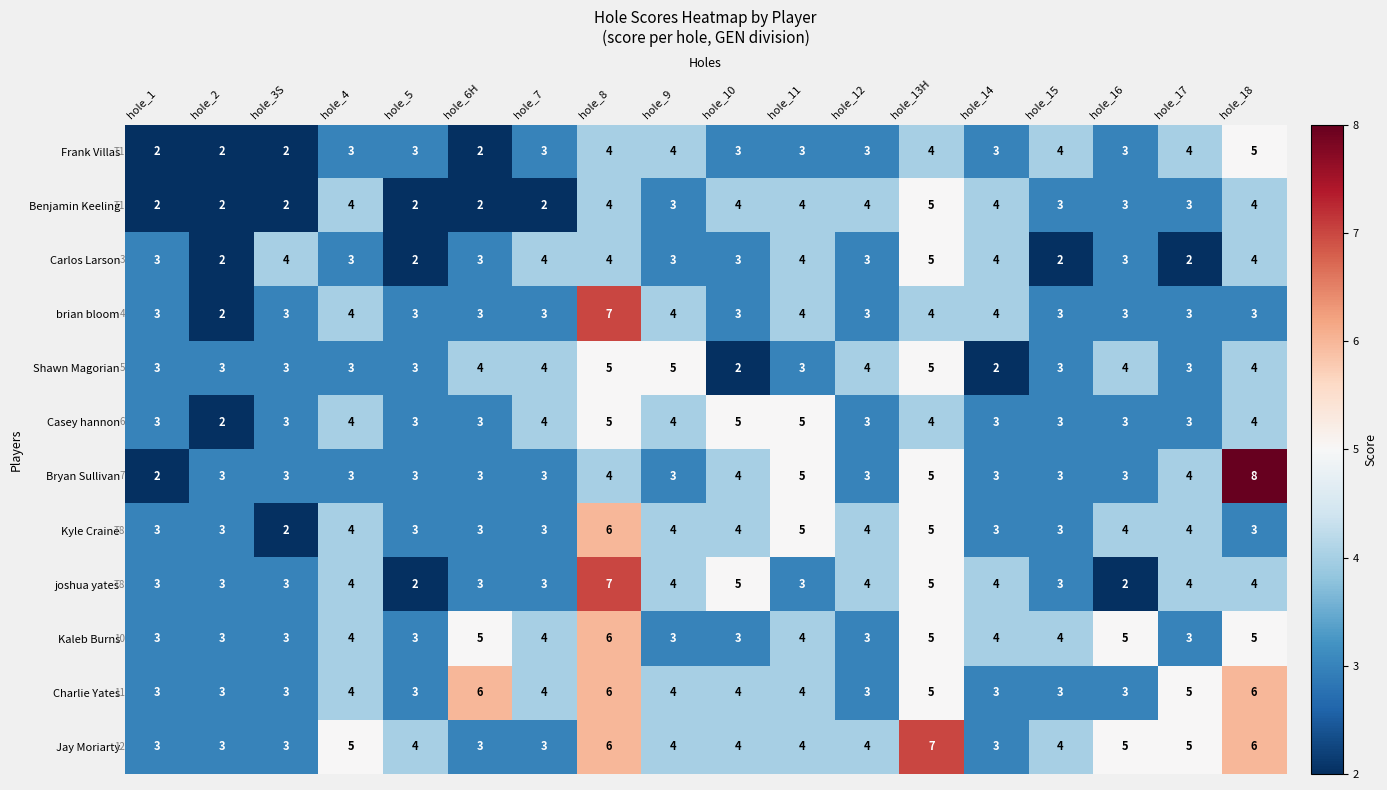

How many distinct data groups are displayed?

12